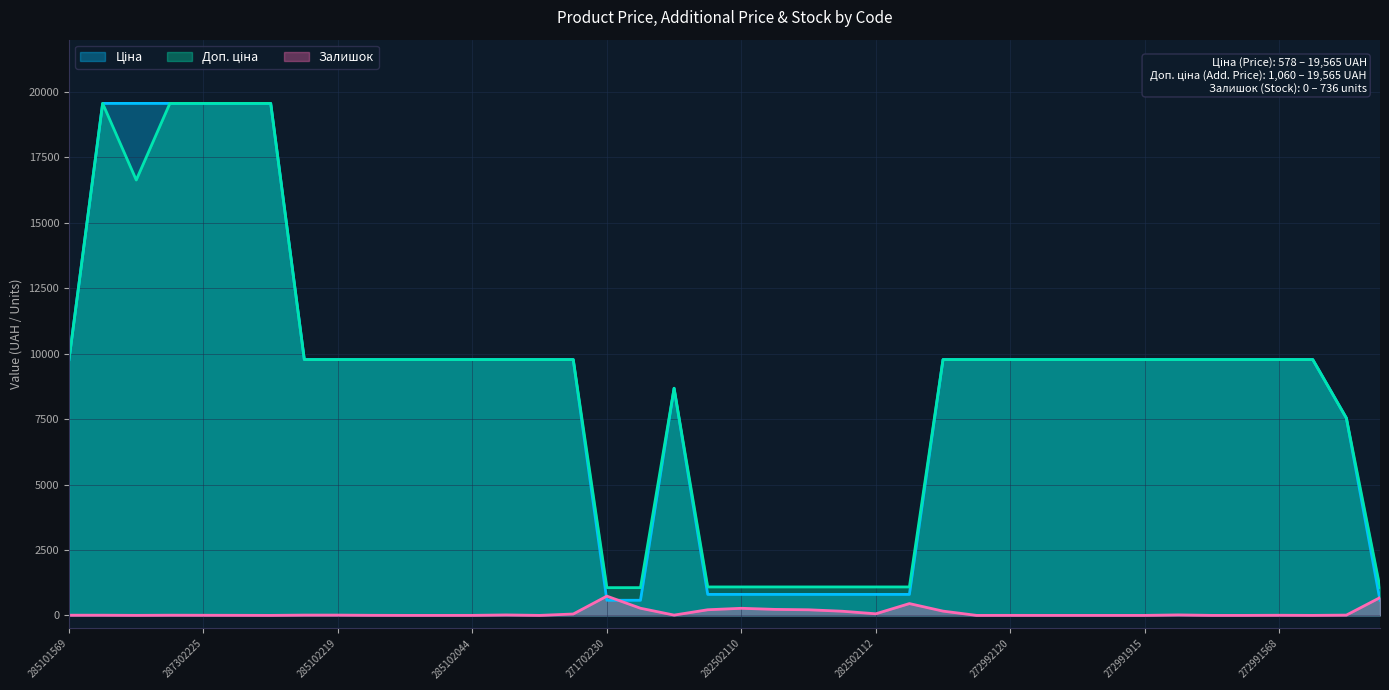

Rank the series by their maximum value, from lowest to highest.

Залишок, Ціна, Доп. ціна